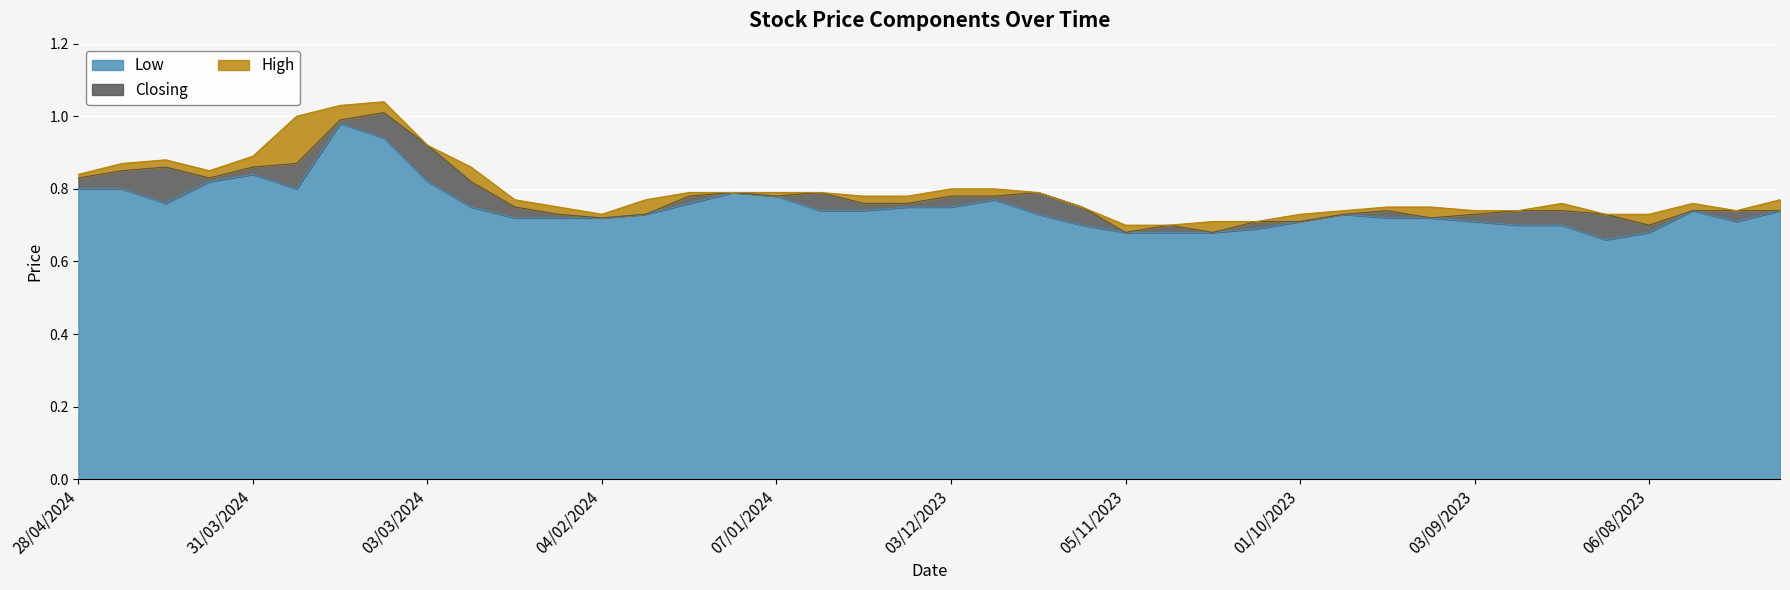

In Closing, how many points are lower than both neighbors (excluding endpoints)?

7